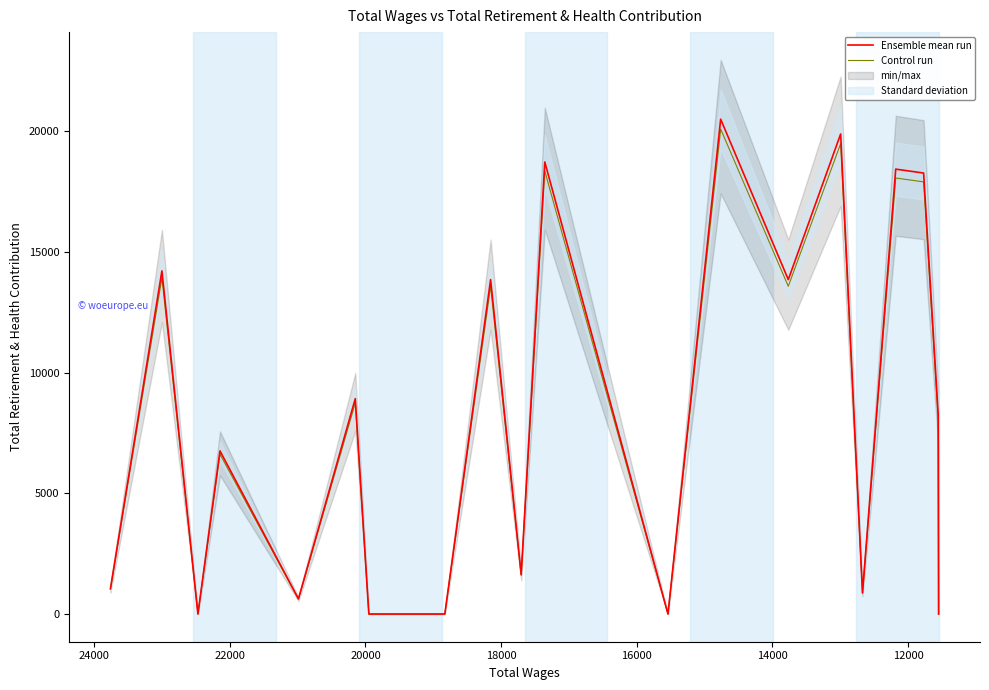

What is the difference between the maximum and second lowest values in the Control run series?

20096.9